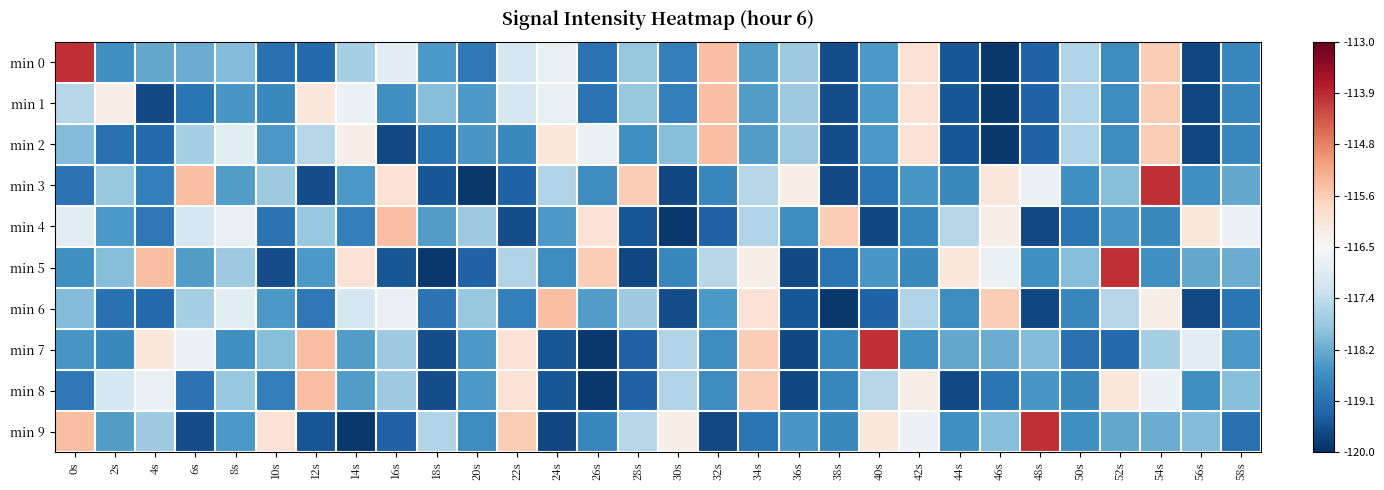

Which series has the largest total across all categories?

min 5